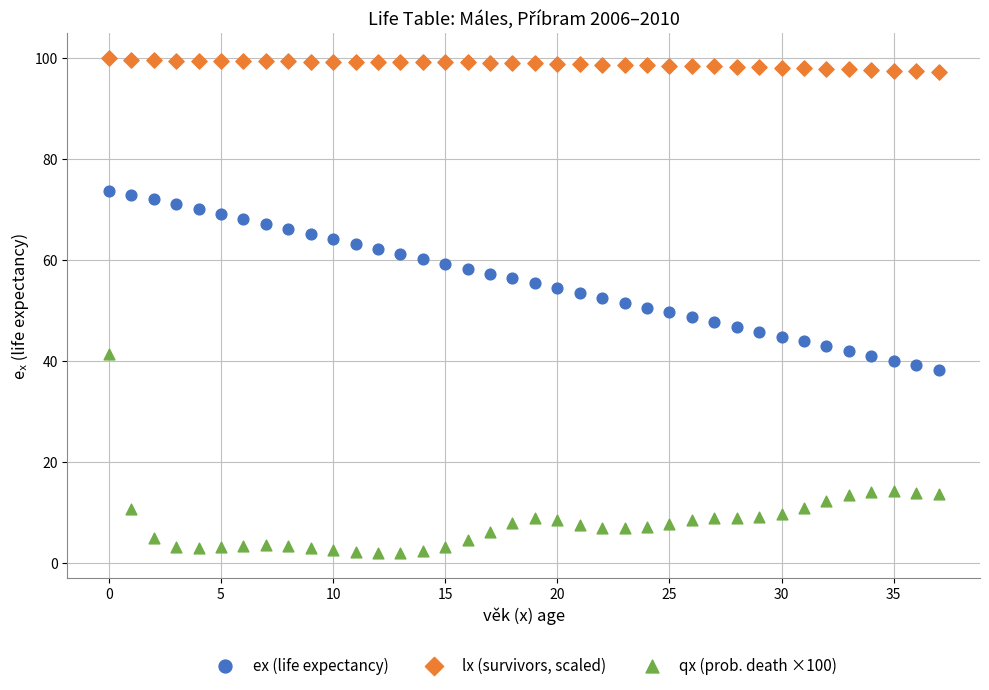

What are all the series names shown in the legend?

ex (life expectancy), lx (survivors, scaled), qx (prob. death ×100)